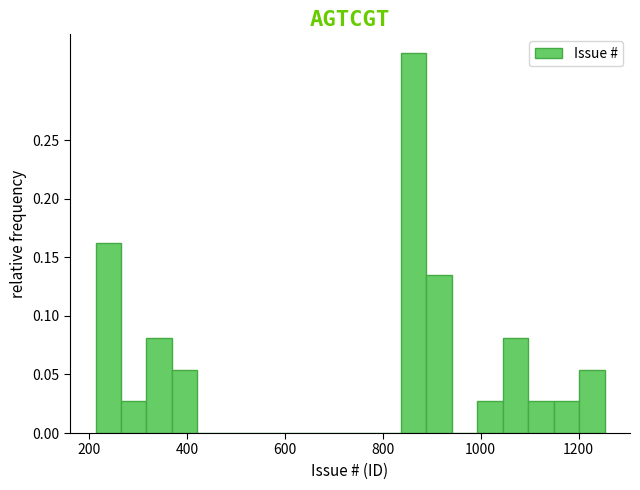

Read against the x-axis, roughly where is the centre of the tallest bar?

860